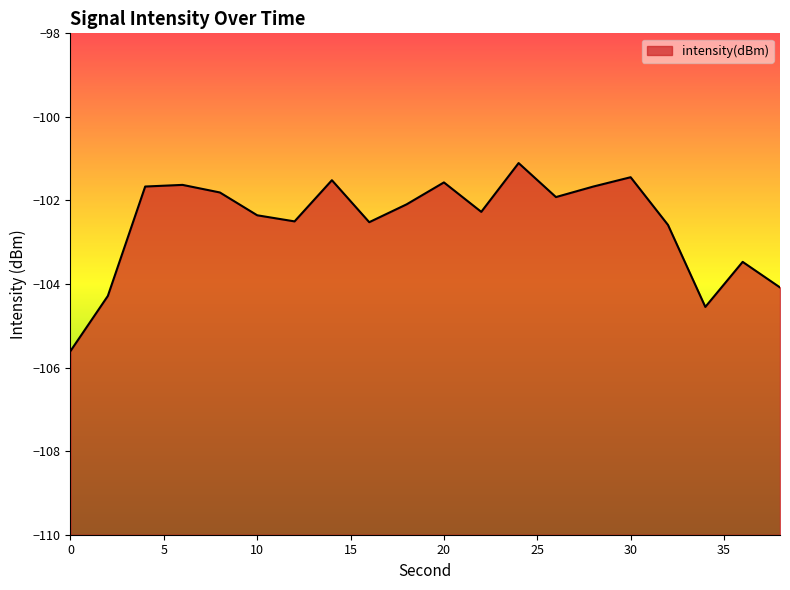

The chart shows a value of -70.6 at 26. True or false?

False